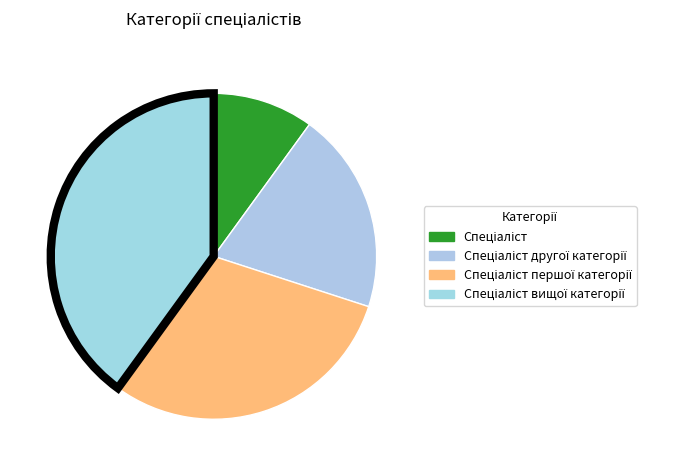

Which category has the smallest portion of the pie?

Спеціаліст